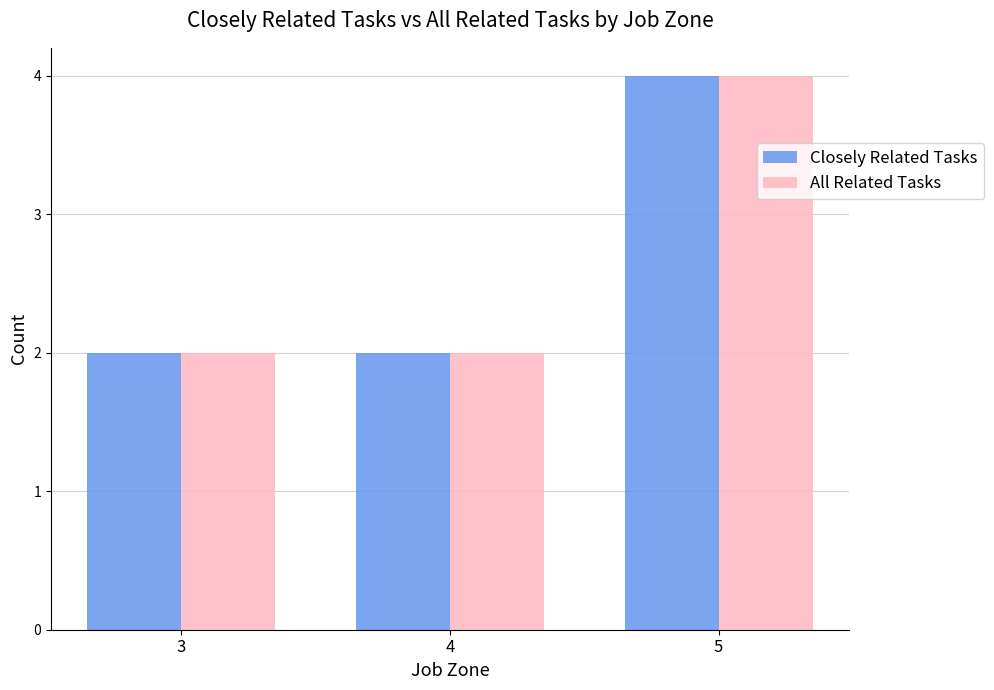

Reading right to left, what are all the values shown in this chart?

Closely Related Tasks: 5=4	4=2	3=2
All Related Tasks: 5=4	4=2	3=2